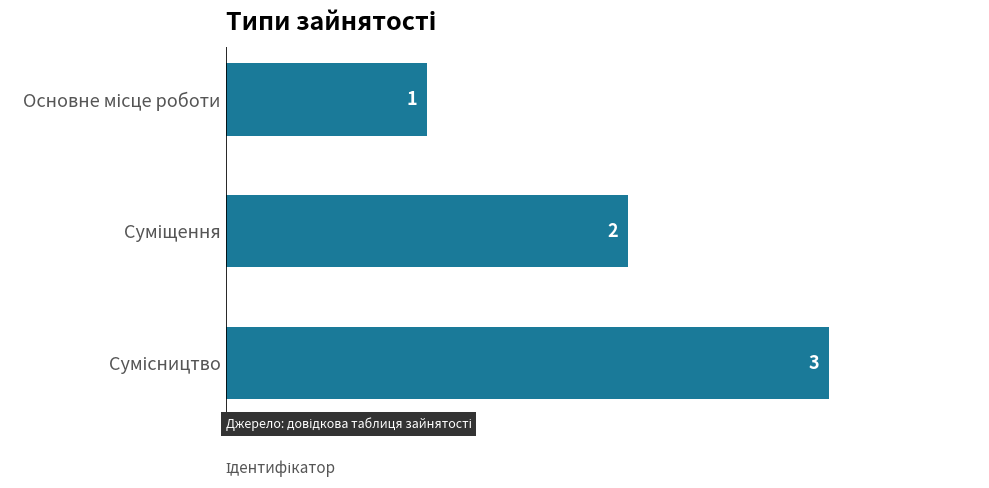

Count the values in the range 1 to 3.

3